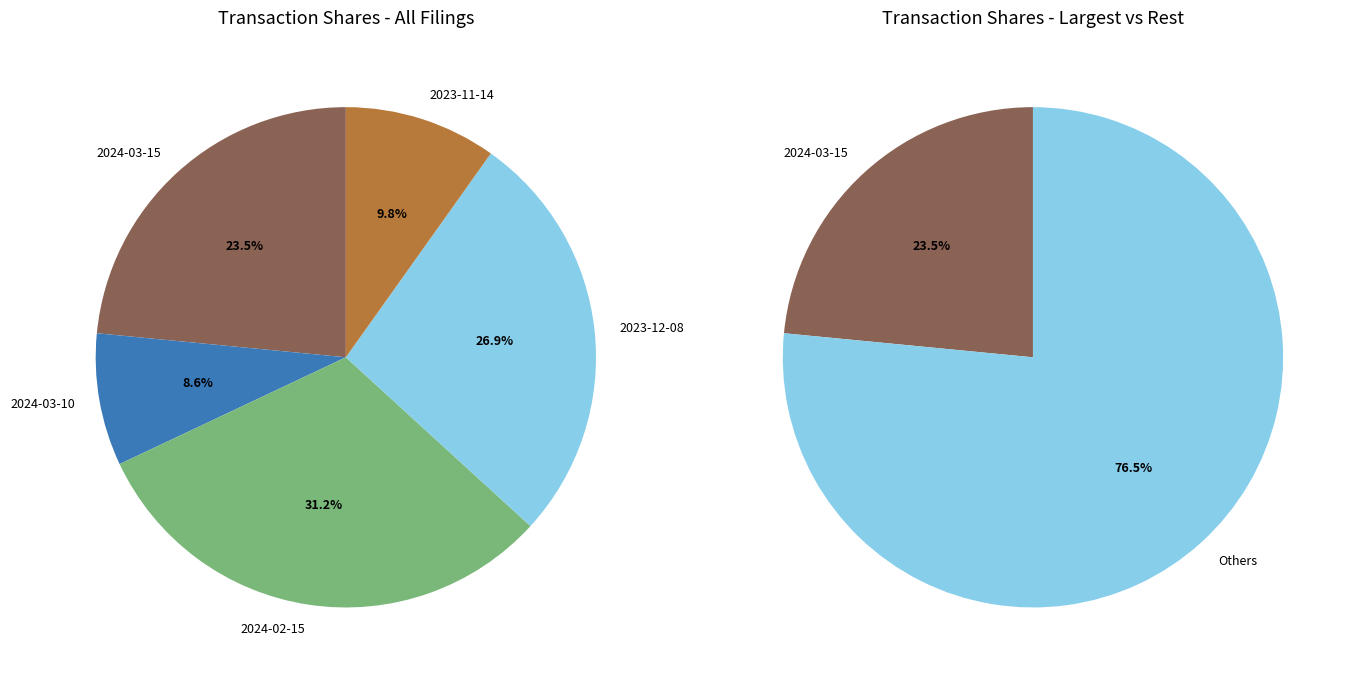

How many slices are in this pie chart?

5